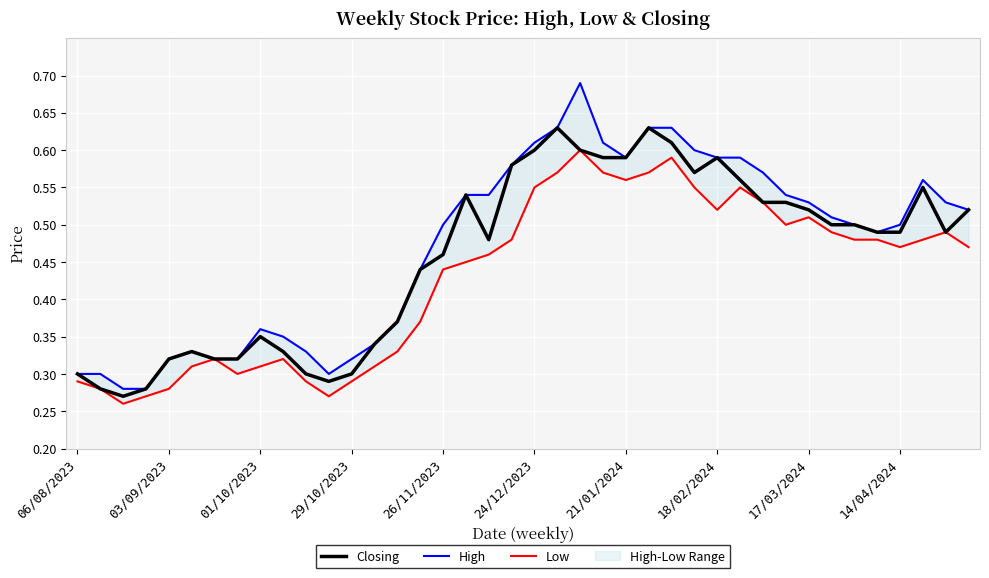

True or false: Closing and High cross at least once.

False